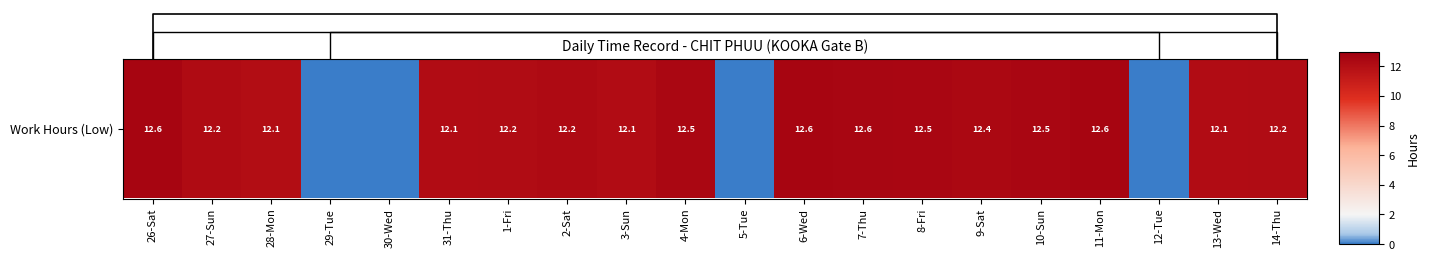

At which label is the value closest to 6?

29-Tue